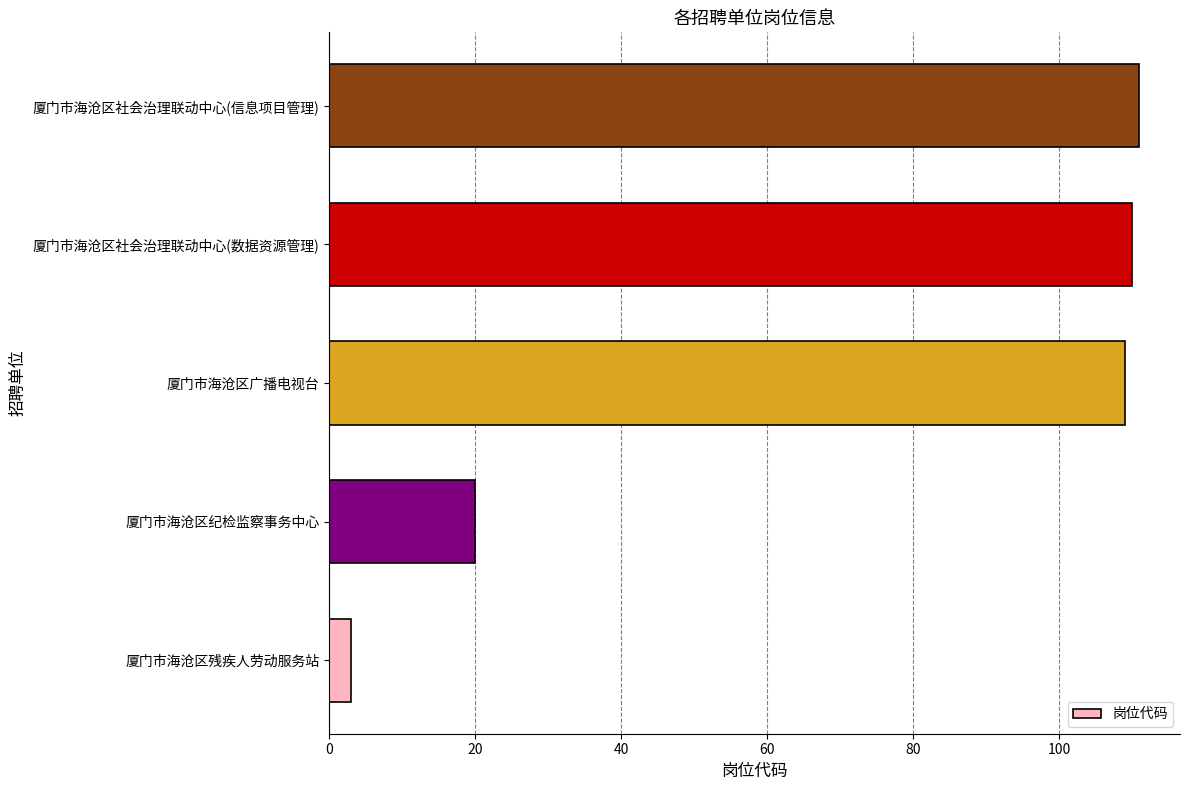

How many data points does each series have?

5